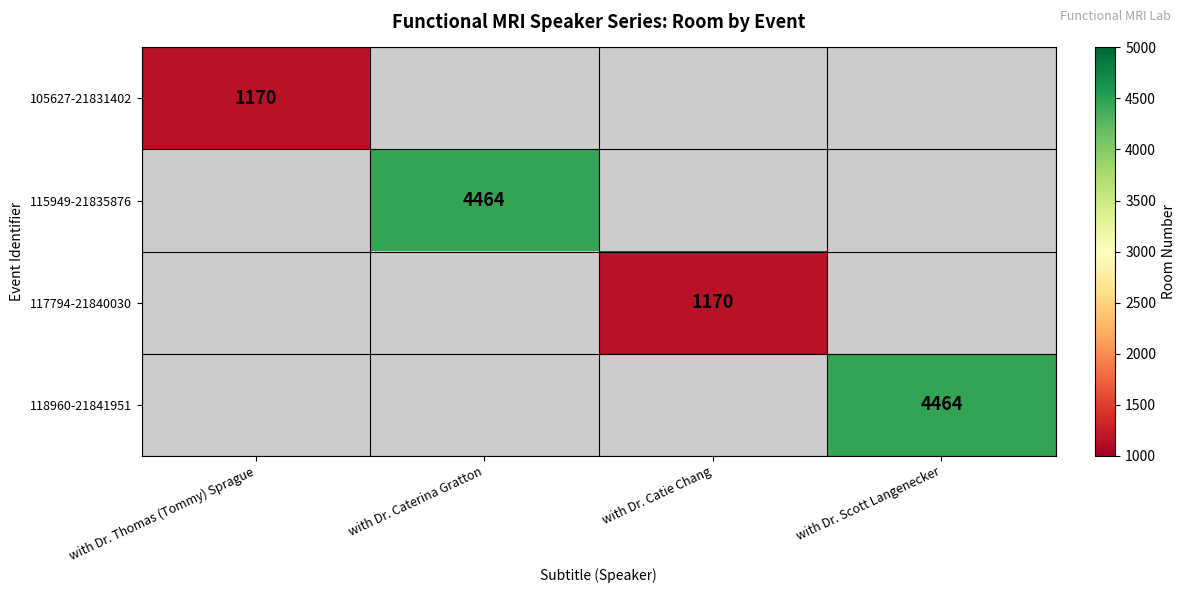

True or false: 118960-21841951 has a value of 2295 at with Dr. Scott Langenecker.

False